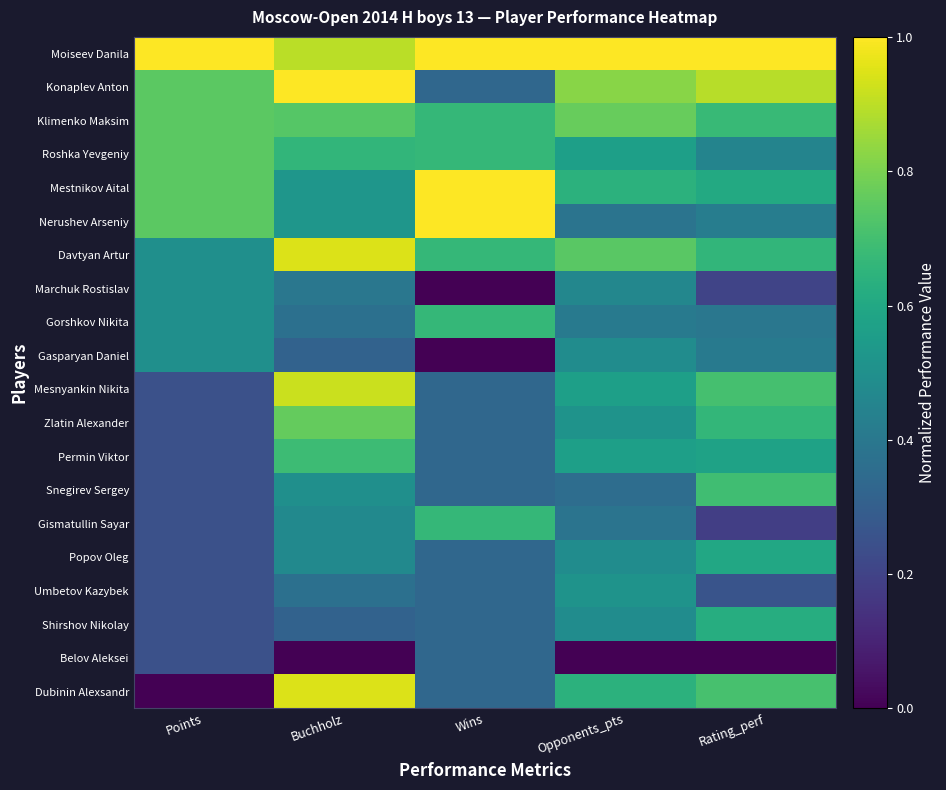

Reading right to left, transcribe all the data shown in this chart.

Moiseev Danila: Rating_perf=1.0	Opponents_pts=1.0	Wins=1.0	Buchholz=0.9	Points=1.0
Konaplev Anton: Rating_perf=0.9	Opponents_pts=0.8	Wins=0.3	Buchholz=1.0	Points=0.7
Klimenko Maksim: Rating_perf=0.7	Opponents_pts=0.8	Wins=0.7	Buchholz=0.7	Points=0.7
Roshka Yevgeniy: Rating_perf=0.5	Opponents_pts=0.6	Wins=0.7	Buchholz=0.7	Points=0.7
Mestnikov Aital: Rating_perf=0.6	Opponents_pts=0.6	Wins=1.0	Buchholz=0.5	Points=0.7
Nerushev Arseniy: Rating_perf=0.4	Opponents_pts=0.4	Wins=1.0	Buchholz=0.5	Points=0.7
Davtyan Artur: Rating_perf=0.7	Opponents_pts=0.7	Wins=0.7	Buchholz=0.9	Points=0.5
Marchuk Rostislav: Rating_perf=0.2	Opponents_pts=0.5	Wins=0.0	Buchholz=0.4	Points=0.5
Gorshkov Nikita: Rating_perf=0.4	Opponents_pts=0.4	Wins=0.7	Buchholz=0.4	Points=0.5
Gasparyan Daniel: Rating_perf=0.4	Opponents_pts=0.5	Wins=0.0	Buchholz=0.3	Points=0.5
Mesnyankin Nikita: Rating_perf=0.7	Opponents_pts=0.6	Wins=0.3	Buchholz=0.9	Points=0.2
Zlatin Alexander: Rating_perf=0.7	Opponents_pts=0.5	Wins=0.3	Buchholz=0.8	Points=0.2
Permin Viktor: Rating_perf=0.6	Opponents_pts=0.6	Wins=0.3	Buchholz=0.7	Points=0.2
Snegirev Sergey: Rating_perf=0.7	Opponents_pts=0.4	Wins=0.3	Buchholz=0.5	Points=0.2
Gismatullin Sayar: Rating_perf=0.2	Opponents_pts=0.4	Wins=0.7	Buchholz=0.5	Points=0.2
Popov Oleg: Rating_perf=0.6	Opponents_pts=0.5	Wins=0.3	Buchholz=0.5	Points=0.2
Umbetov Kazybek: Rating_perf=0.3	Opponents_pts=0.5	Wins=0.3	Buchholz=0.4	Points=0.2
Shirshov Nikolay: Rating_perf=0.6	Opponents_pts=0.5	Wins=0.3	Buchholz=0.3	Points=0.2
Belov Aleksei: Rating_perf=0.0	Opponents_pts=0.0	Wins=0.3	Buchholz=0.0	Points=0.2
Dubinin Alexsandr: Rating_perf=0.7	Opponents_pts=0.6	Wins=0.3	Buchholz=0.9	Points=0.0